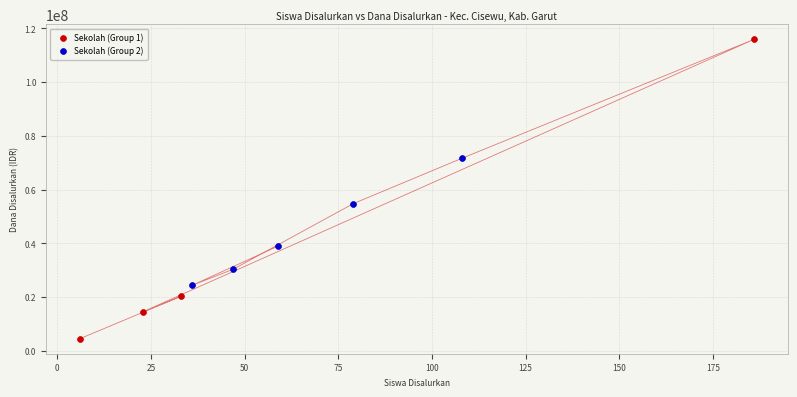

Which series has the largest Y range (max minus min)?

Sekolah (Group 1)